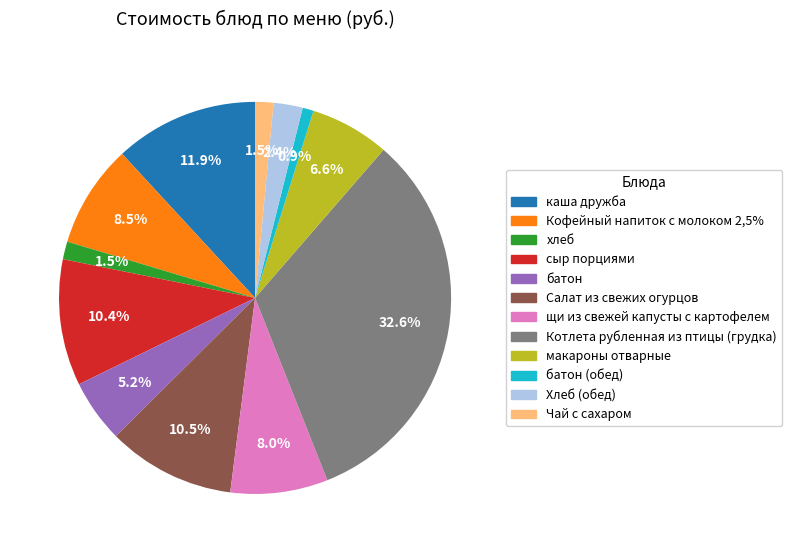

How many segments does this pie chart have?

12